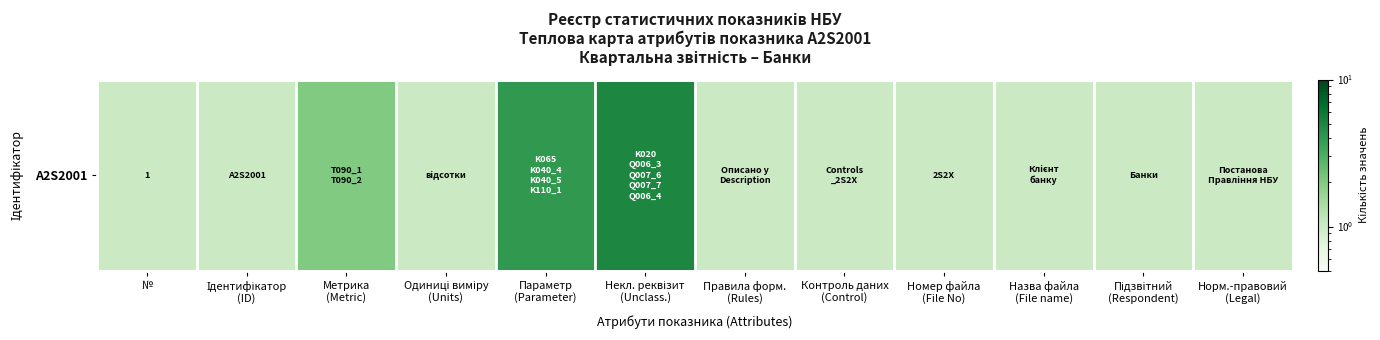

Which category has the highest value across all series?

Некл. реквізит
(Unclass.)